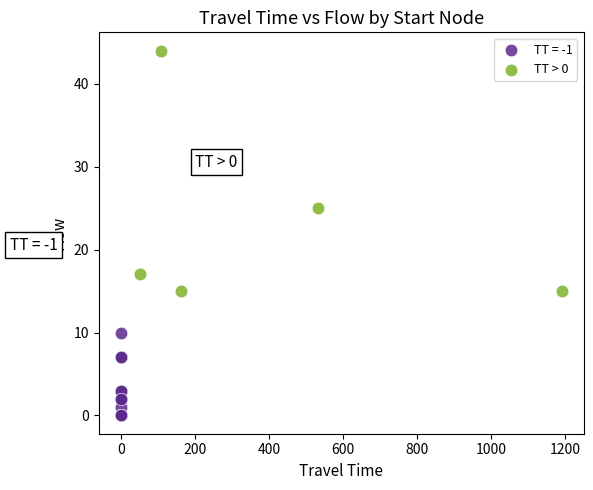

Which series reaches the maximum Y coordinate?

TT > 0